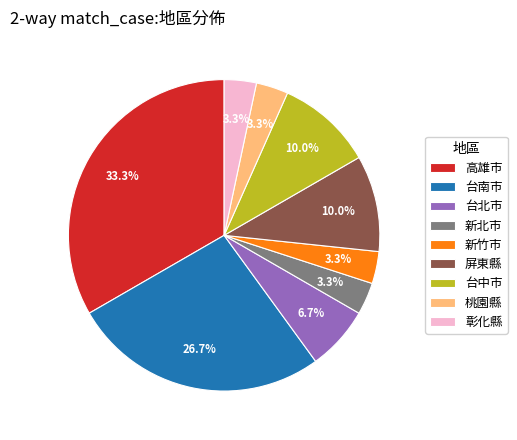

Does any single category account for the majority?

No